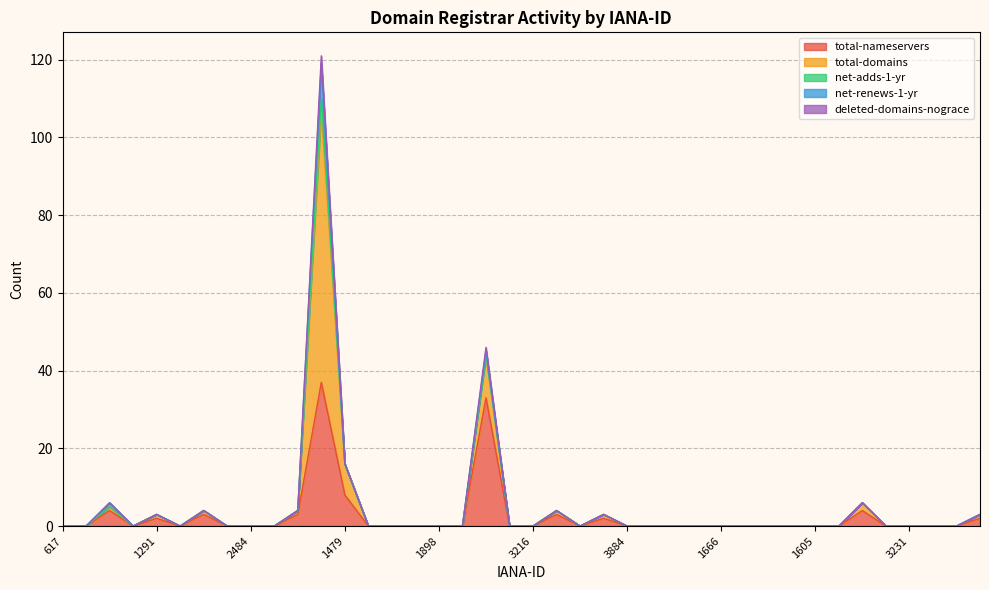

What are all the series names shown in the legend?

total-nameservers, total-domains, net-adds-1-yr, net-renews-1-yr, deleted-domains-nograce